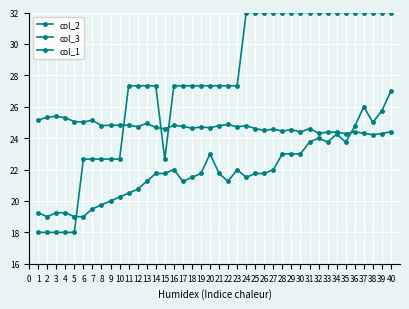

List the series in order of their overall mean, highest first.

col_1, col_2, col_3